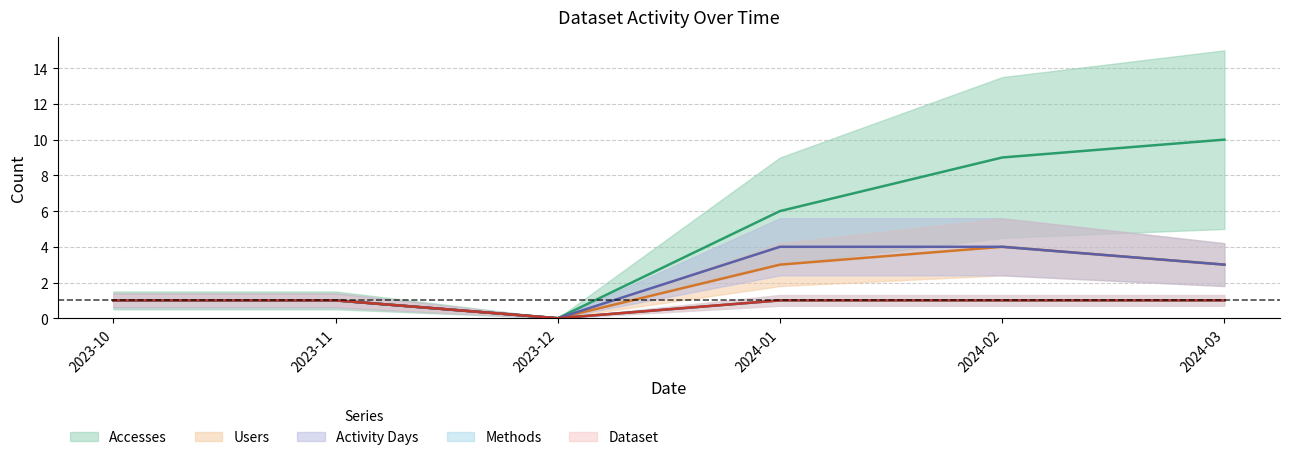

At how many categories does at least one series exceed 6?

2